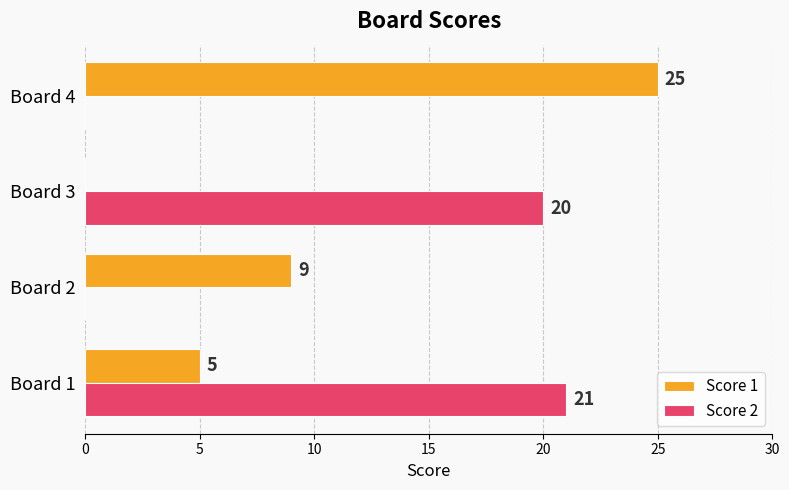

What is the maximum value for Score 2?

21